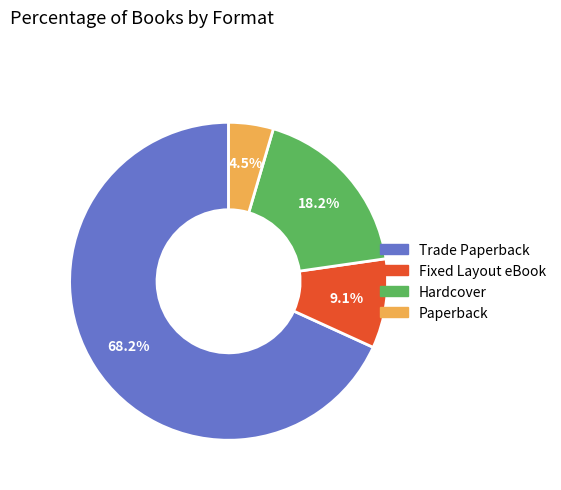

Which slice is the largest?

Trade Paperback